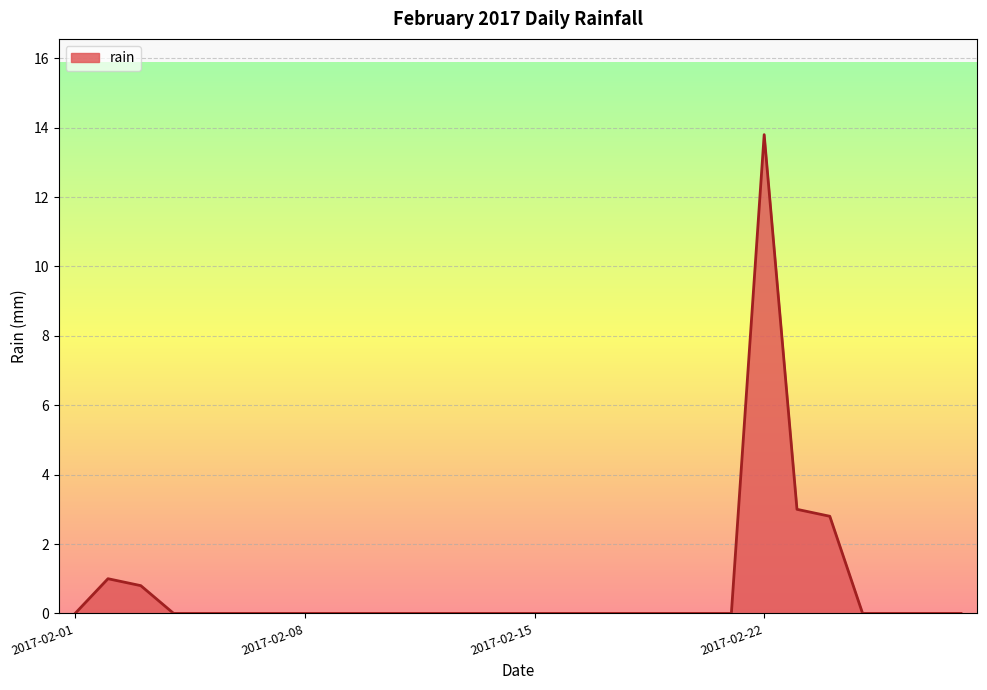

What is the difference between the maximum and minimum values?

13.8